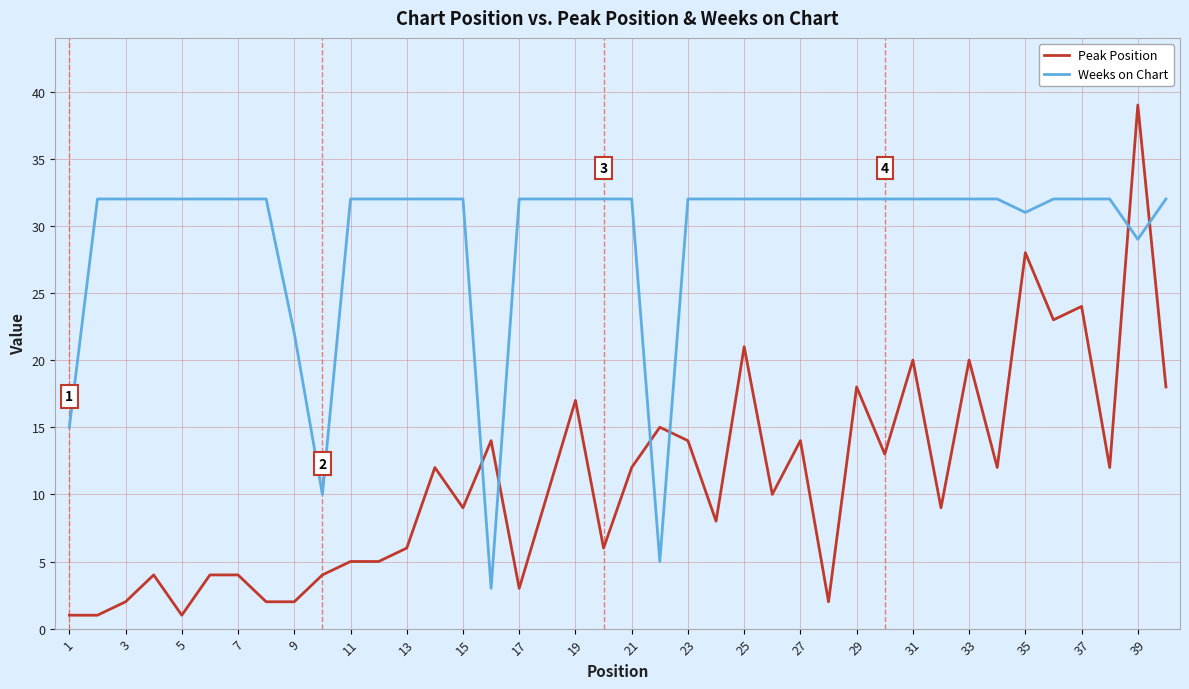

True or false: Peak Position and Weeks on Chart intersect in this chart.

True